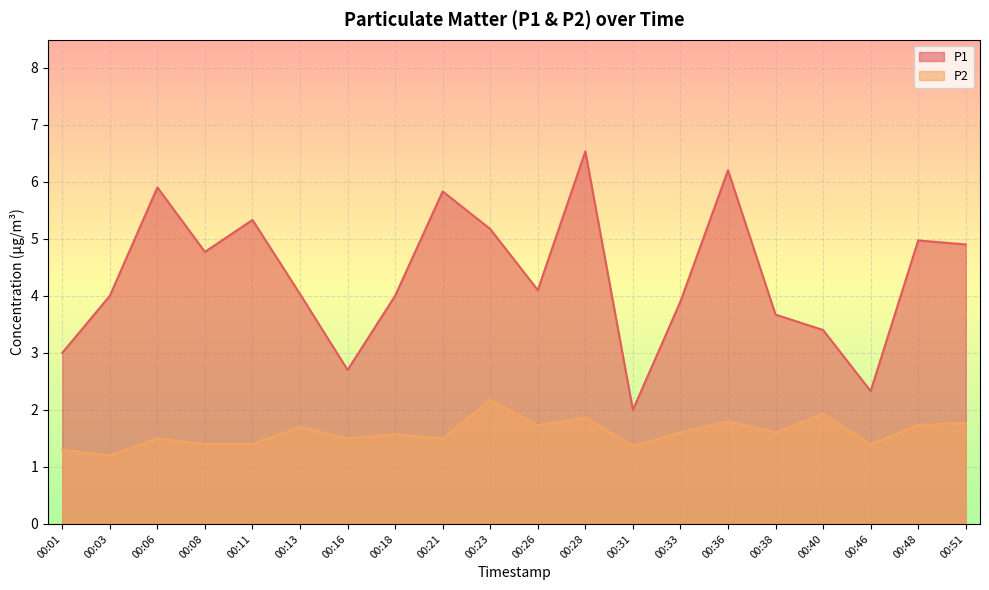

How many values in the P1 series are below 4?

7